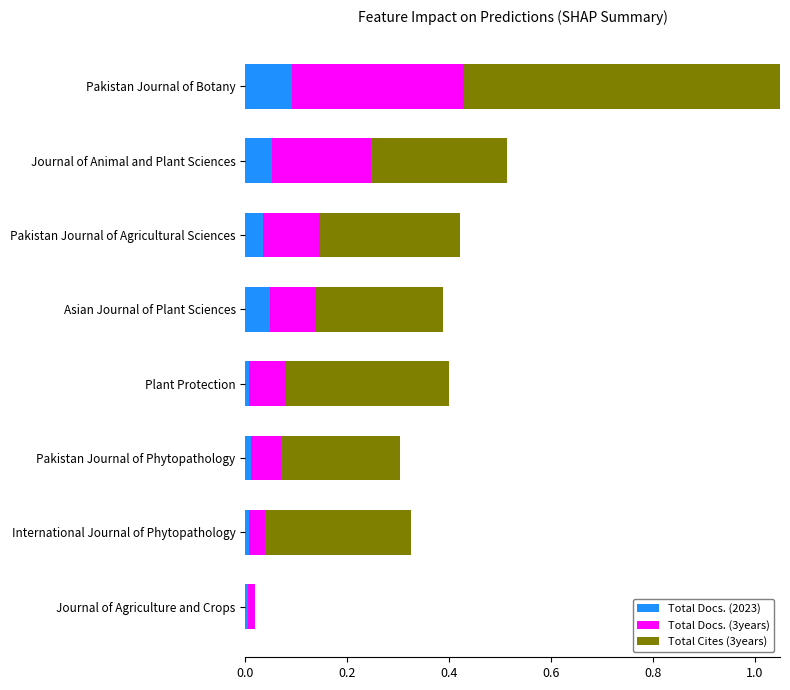

What is the approximate value of Total Docs. (3years) at Pakistan Journal of Phytopathology?

0.1